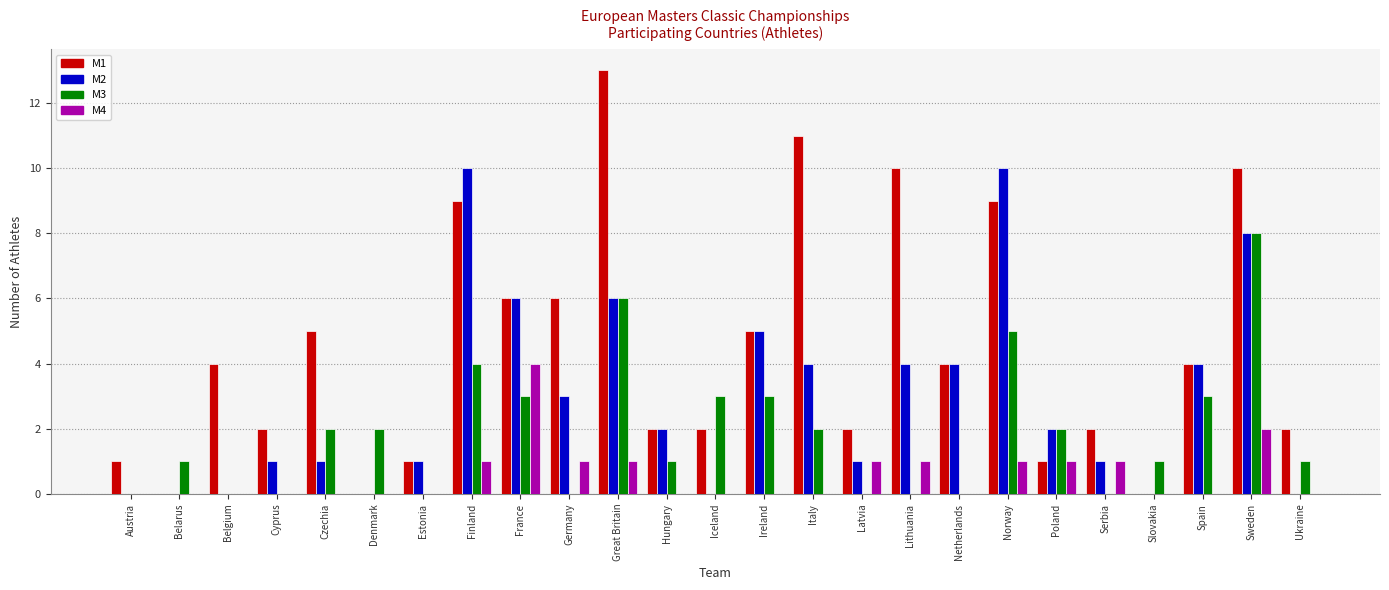

At which category is the sum across all series the highest?

Sweden